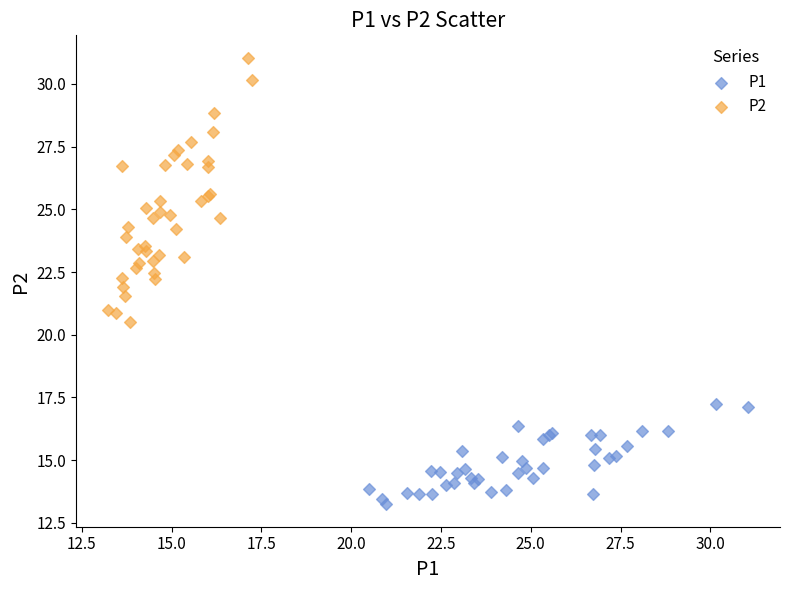

Which series has the widest spread of Y values?

P2